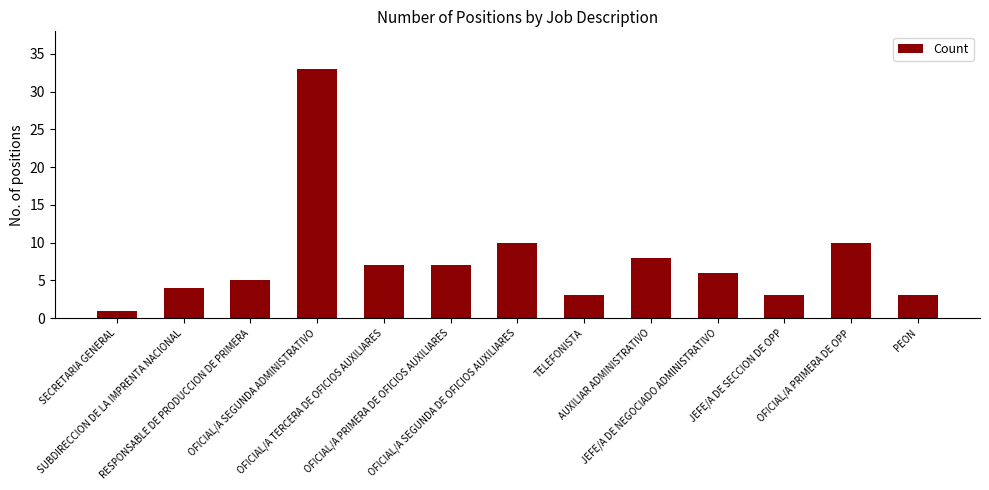

What is the value of the 6th bar from the left?

7